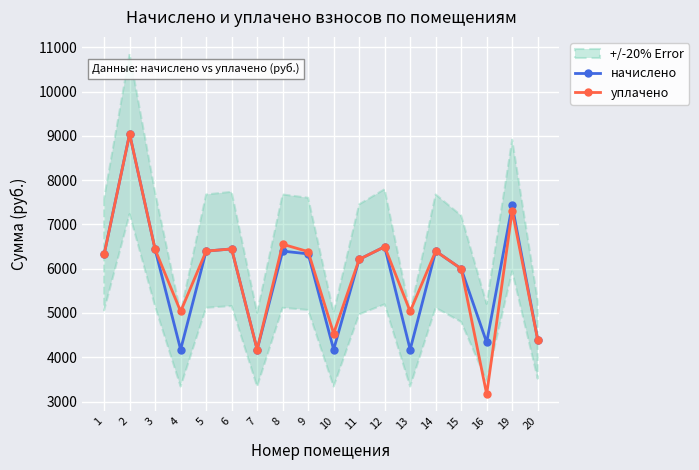

True or false: уплачено and начислено cross at least once.

False